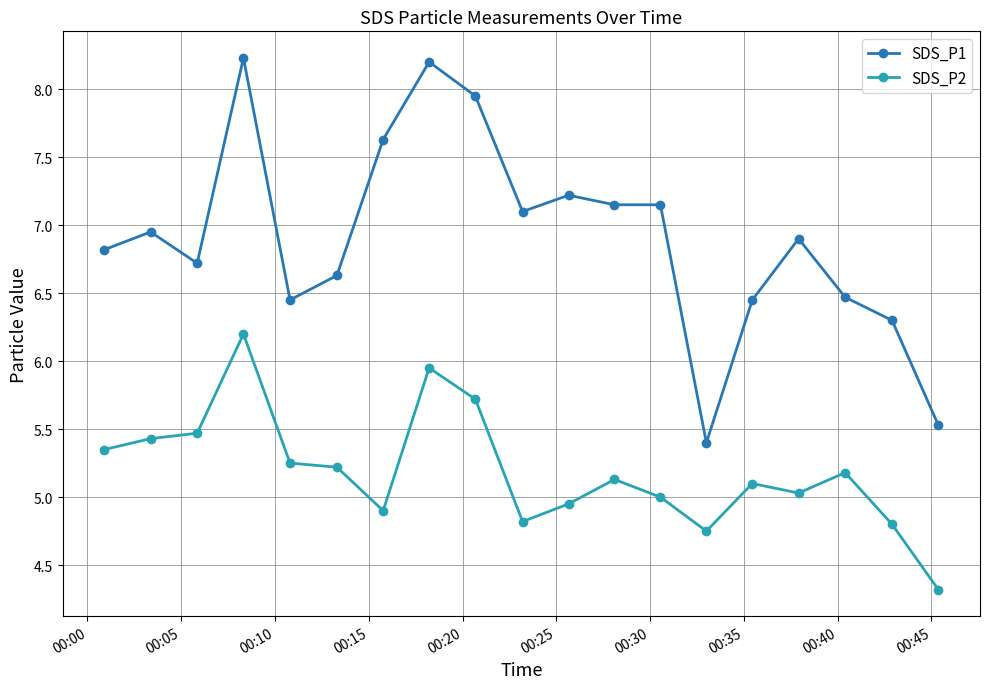

Rank the series by their average value, from highest to lowest.

SDS_P1, SDS_P2